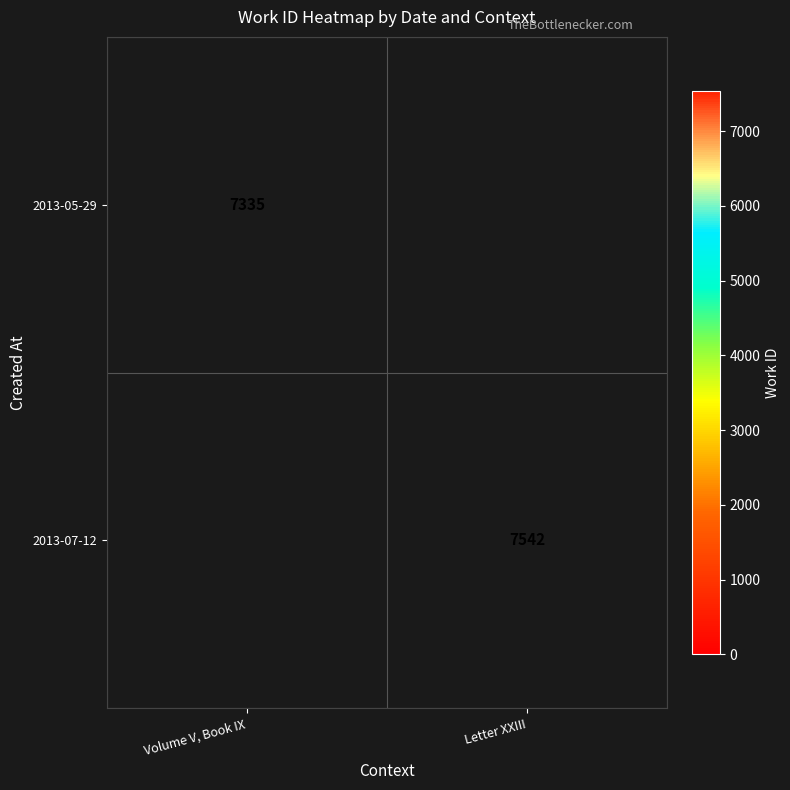

Is it true that 2013-07-12 equals 10882 at Letter XXIII?

False